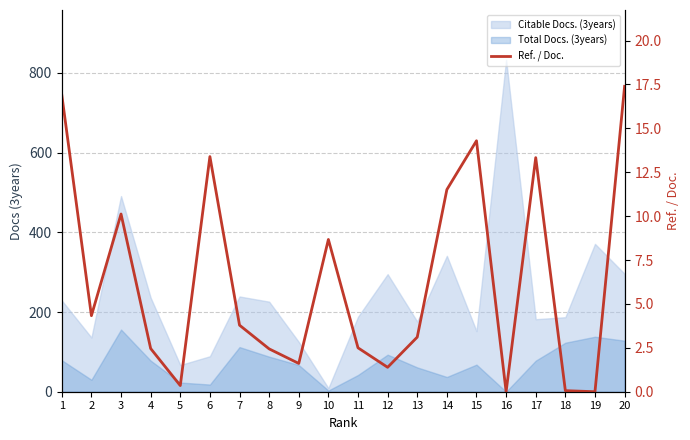

Is it true that the value at 19 is 0.0?

True